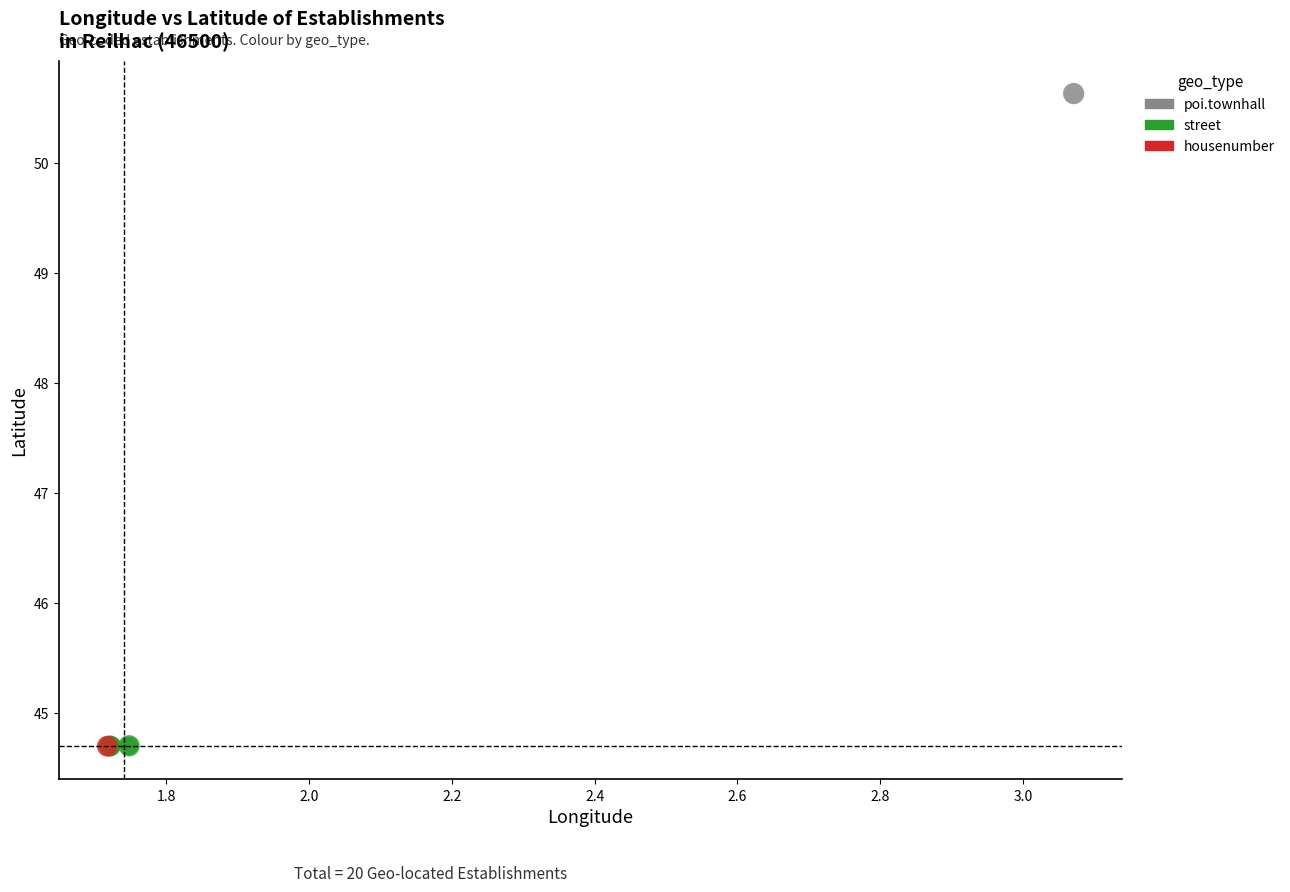

What are all the series names shown in the legend?

poi.townhall, street, housenumber